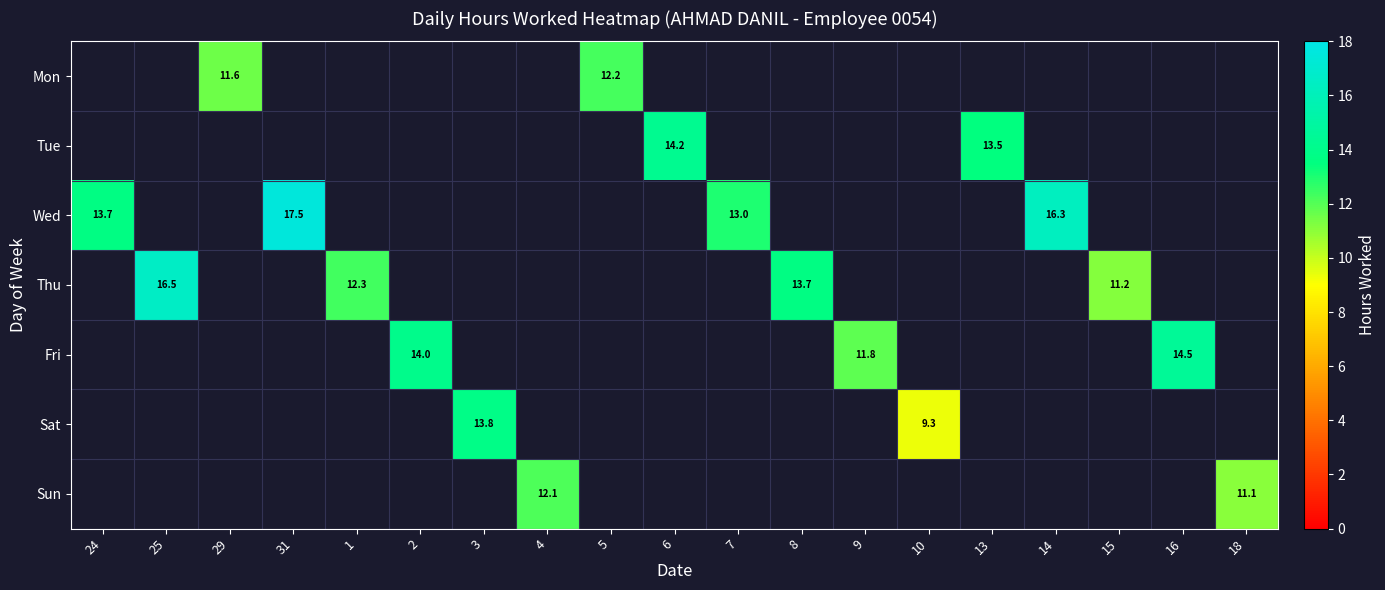

What is the minimum value shown in the chart?

9.3